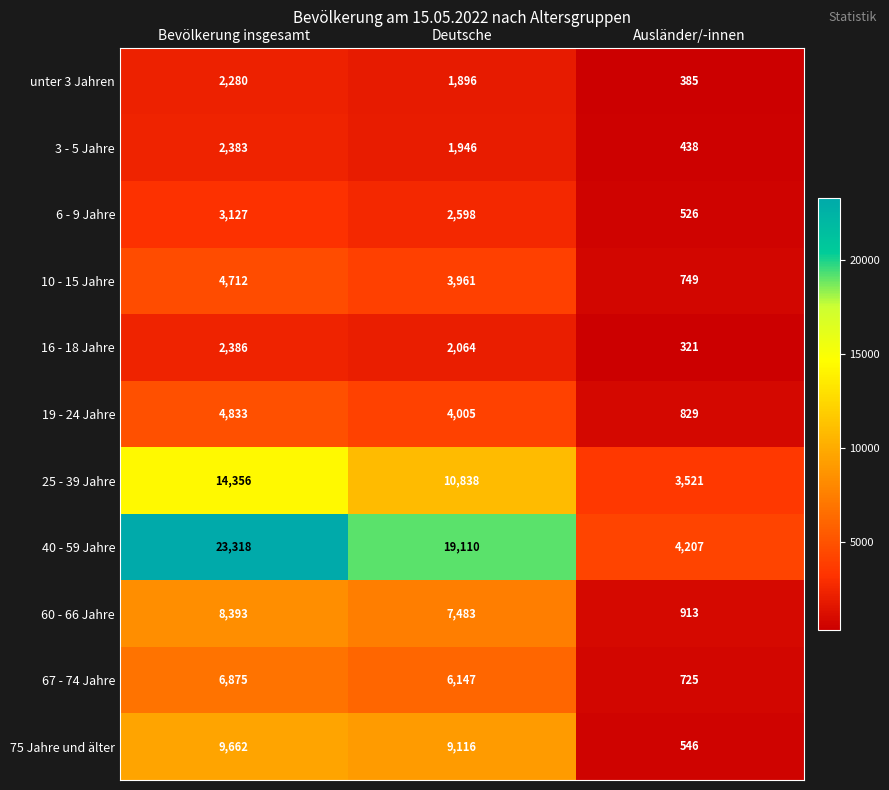

Which series has the widest spread of values?

40 - 59 Jahre